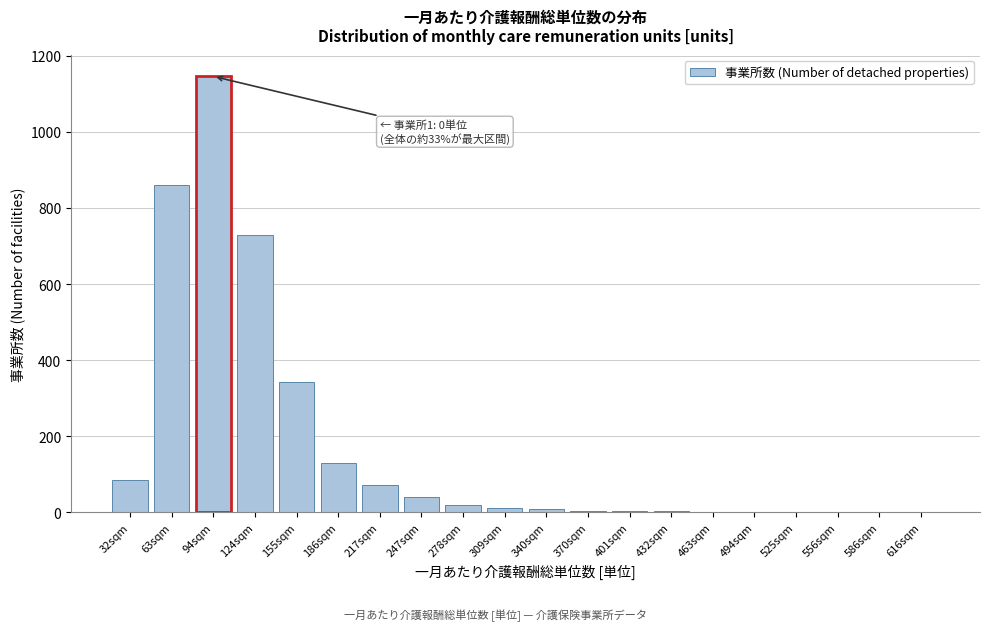

Is it true that the value at 155sqm is 342?

True